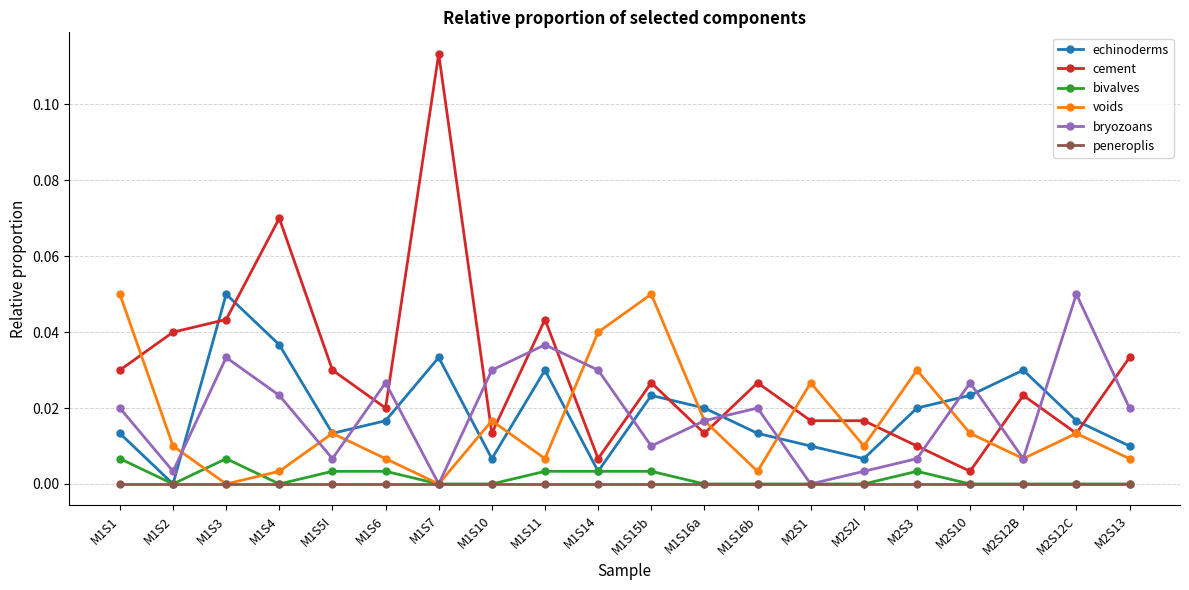

Which series ends up on top after the final intersection of echinoderms and voids?

echinoderms